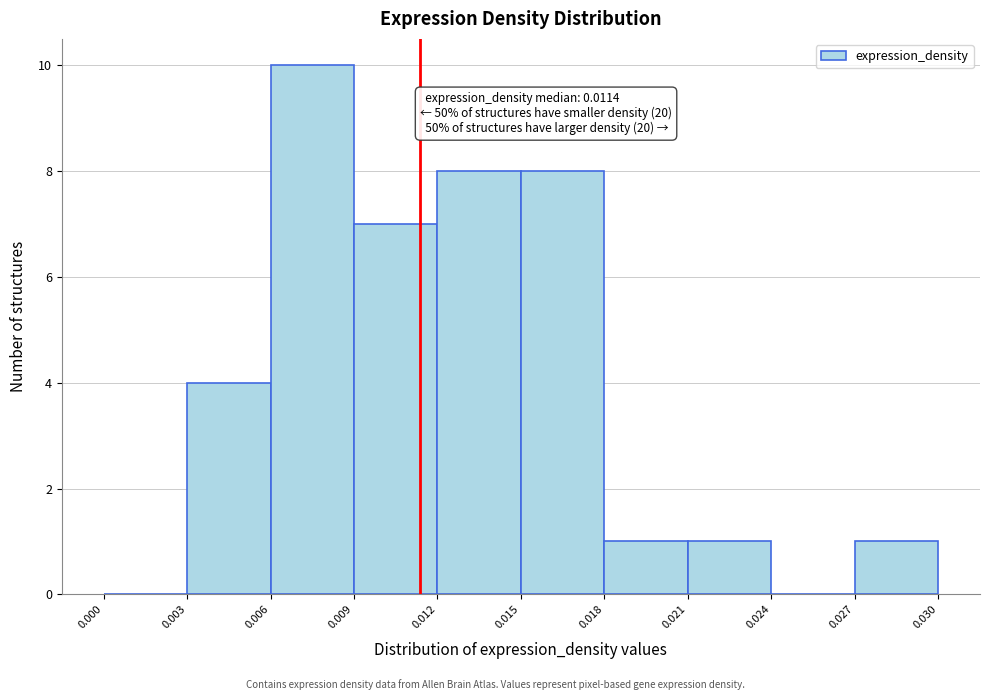

Which range on the x-axis has the tallest bar?

0.006 to 0.009